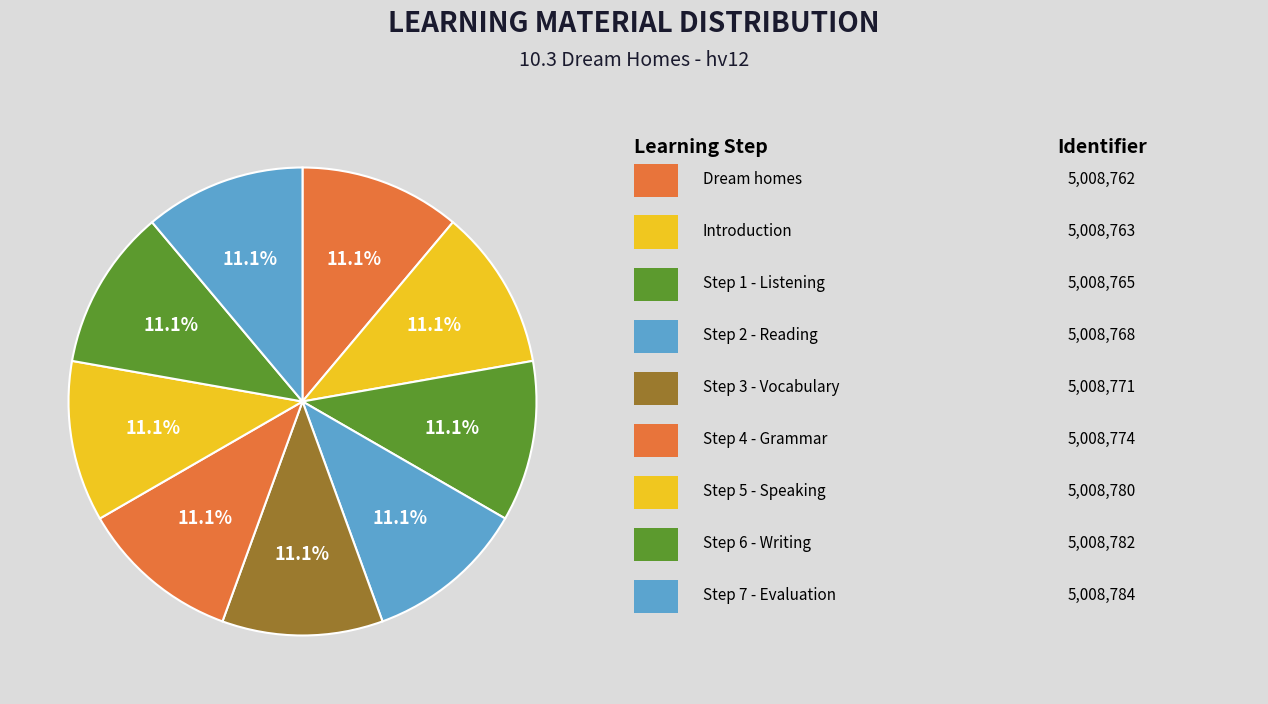

How many slices are in this pie chart?

9